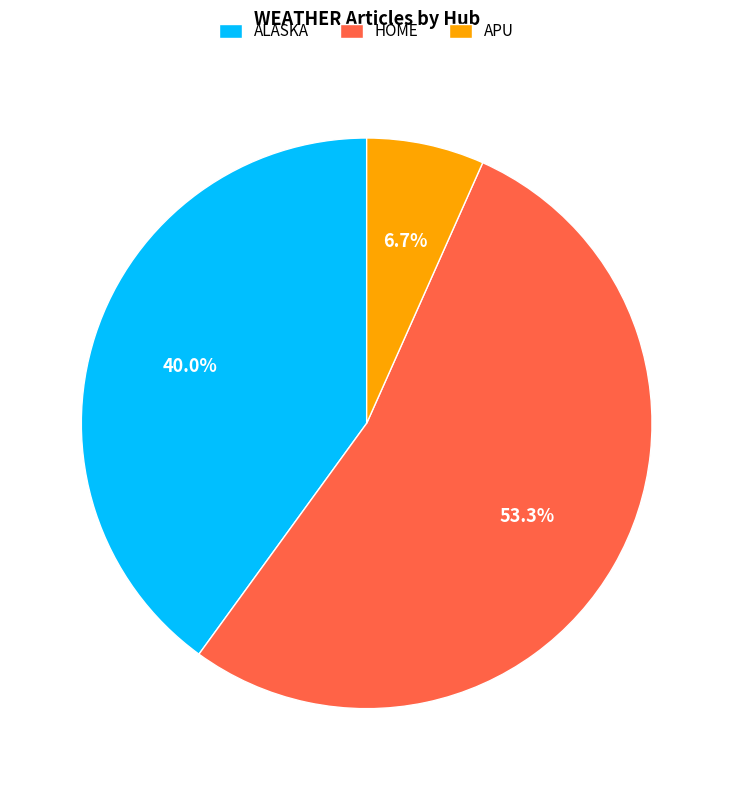

To the nearest percent, what is the average slice percentage?

33%